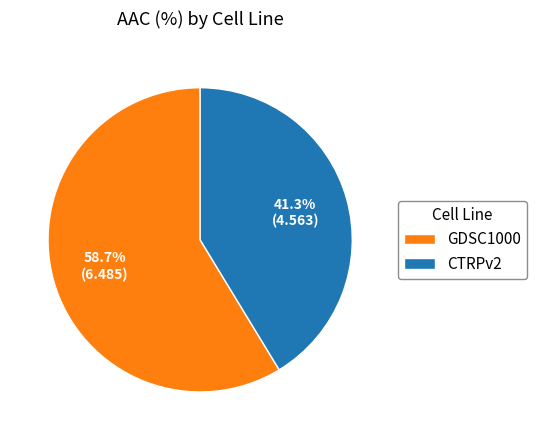

The CTRPv2 slice represents 32% of the pie. True or false?

False